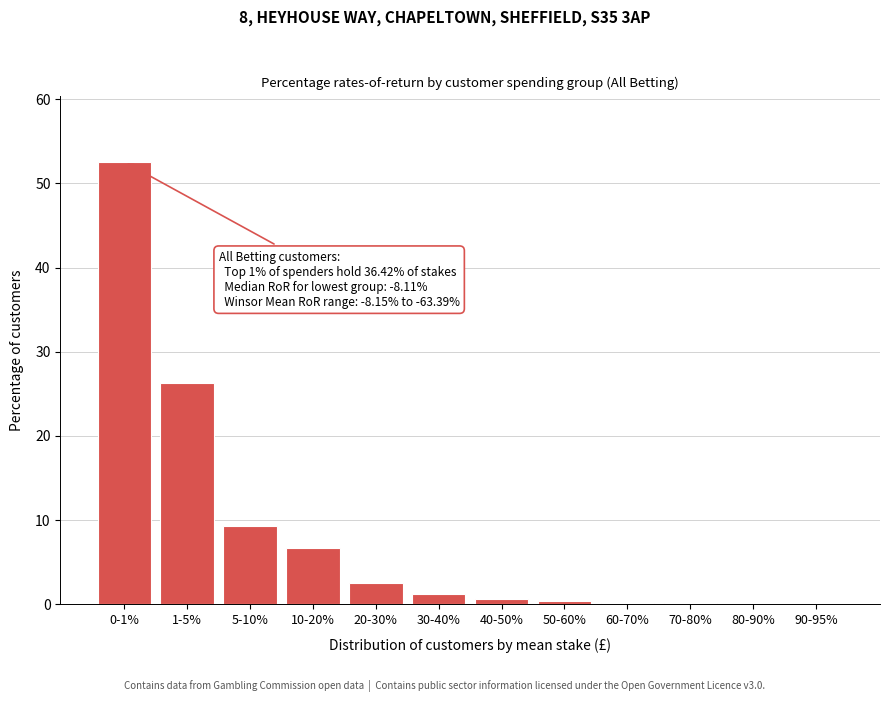

The value at 1-5% is 26.3. True or false?

True